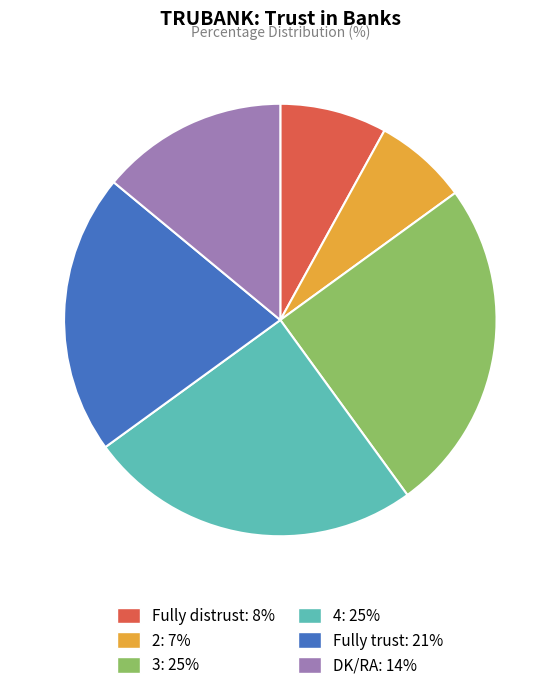

Is there any slice that represents more than half of the pie?

No